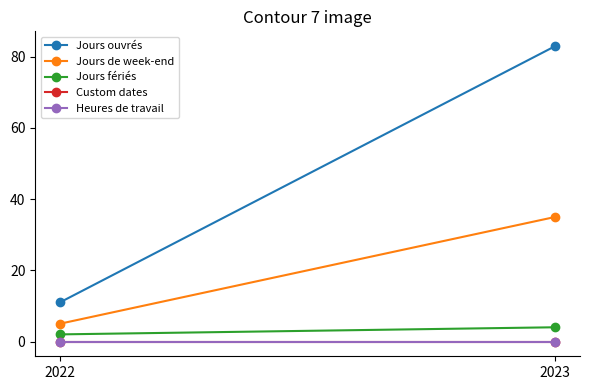

Rank the series by their maximum value, from lowest to highest.

Custom dates, Heures de travail, Jours fériés, Jours de week-end, Jours ouvrés